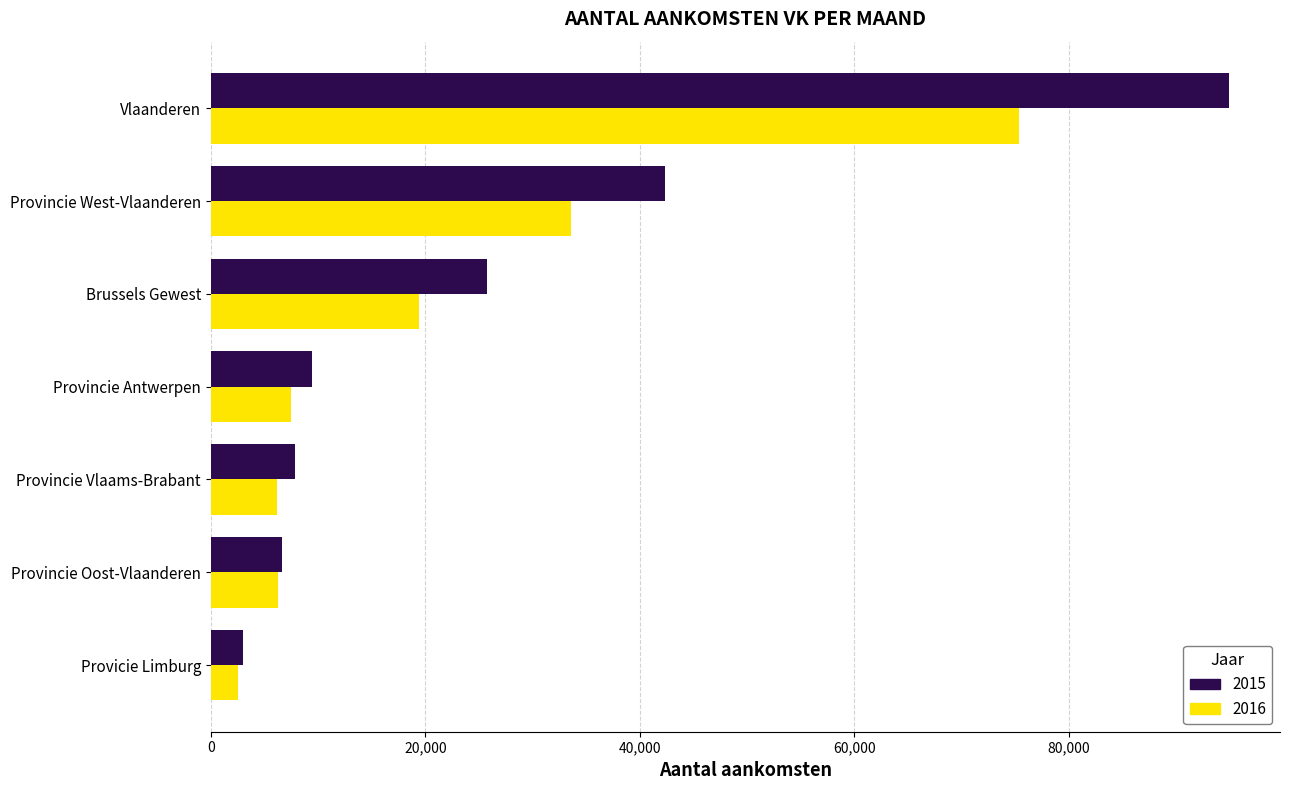

What are all the series names shown in the legend?

2015, 2016